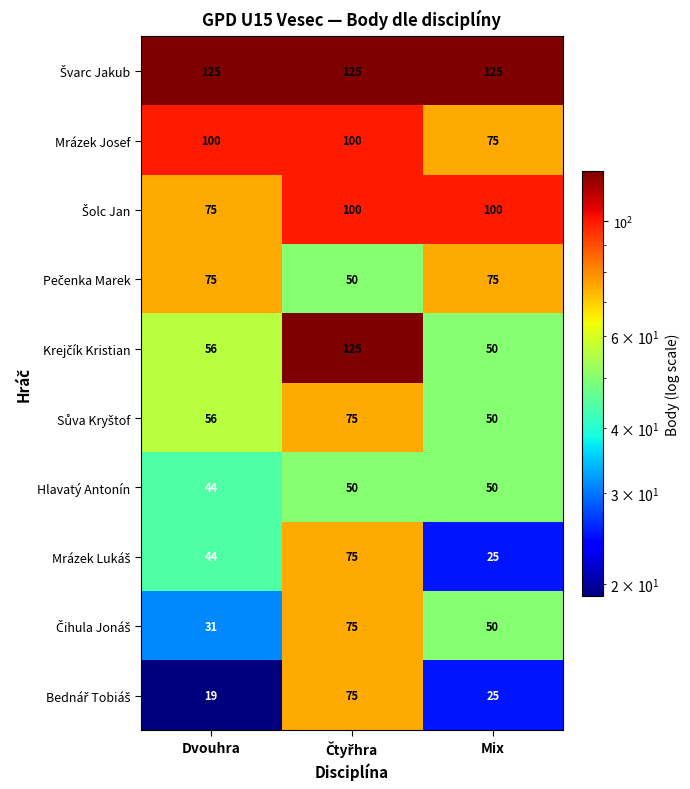

The value of Hlavatý Antonín at Mix is 73. True or false?

False